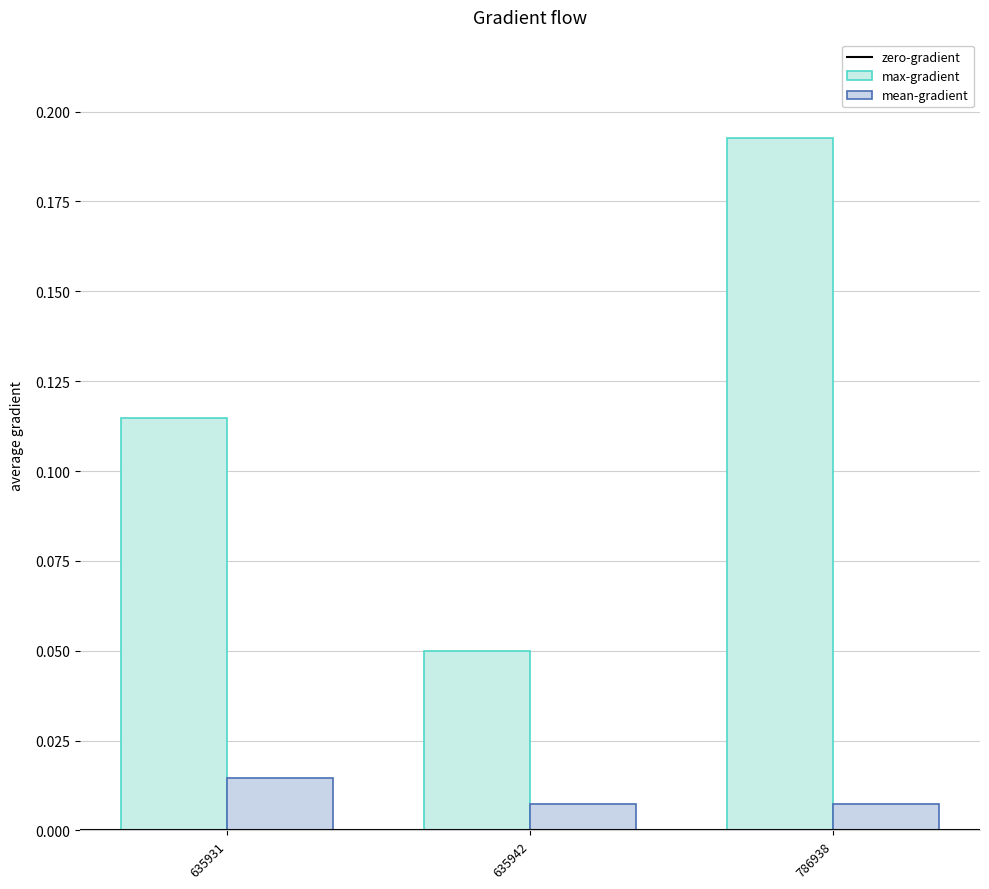

At how many categories does at least one series exceed 0?

3